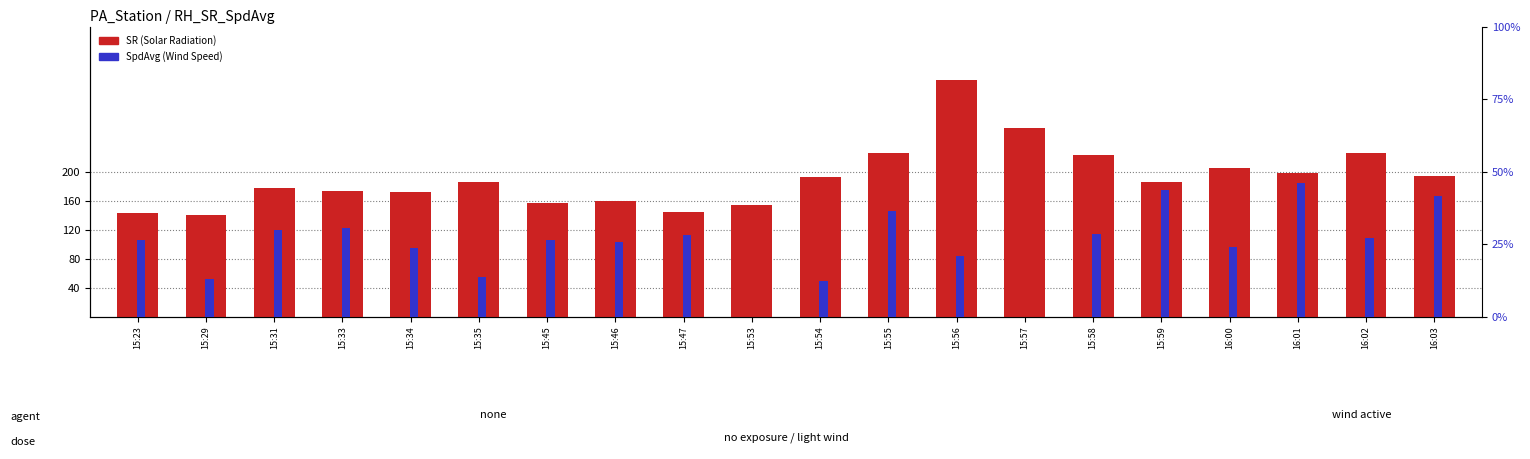

At which label does SR first exceed 186?

15:54